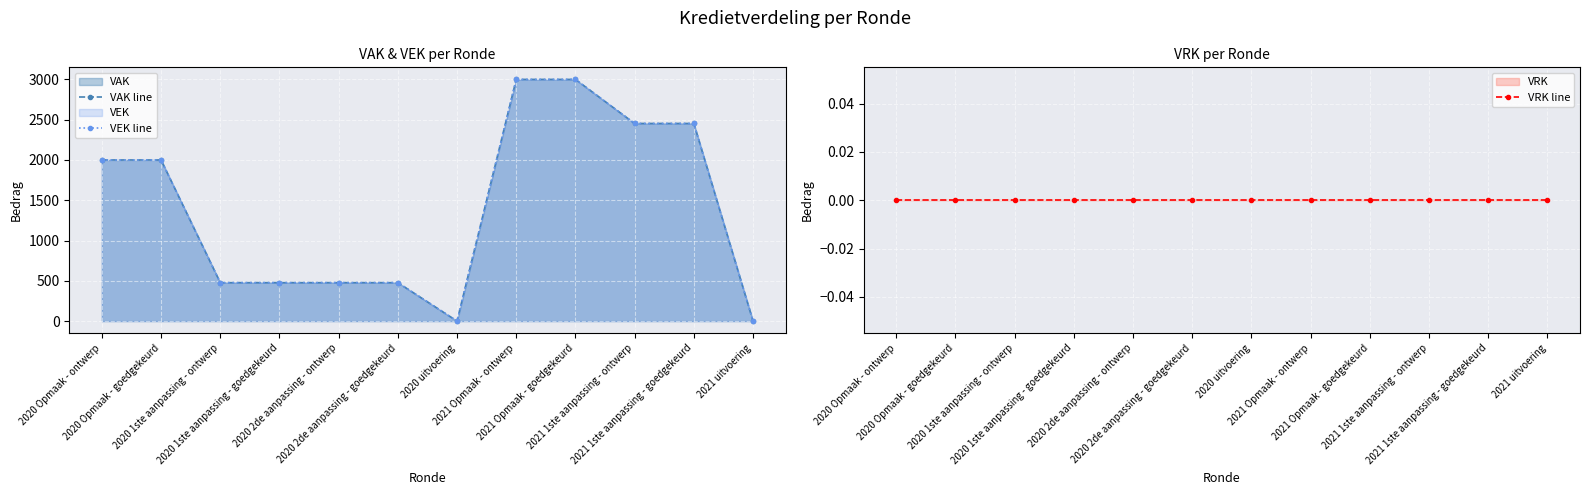

What position from the right is 2021 Opmaak - goedgekeurd?

4